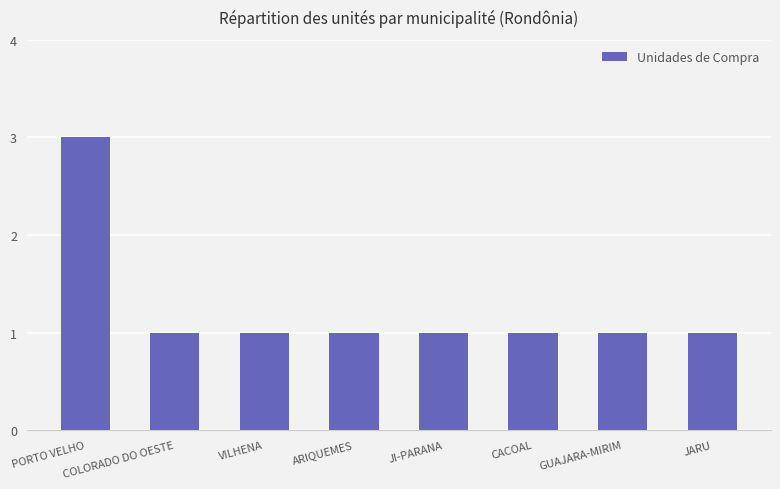

What is the ratio of the value at PORTO VELHO to the value at COLORADO DO OESTE?

3.0